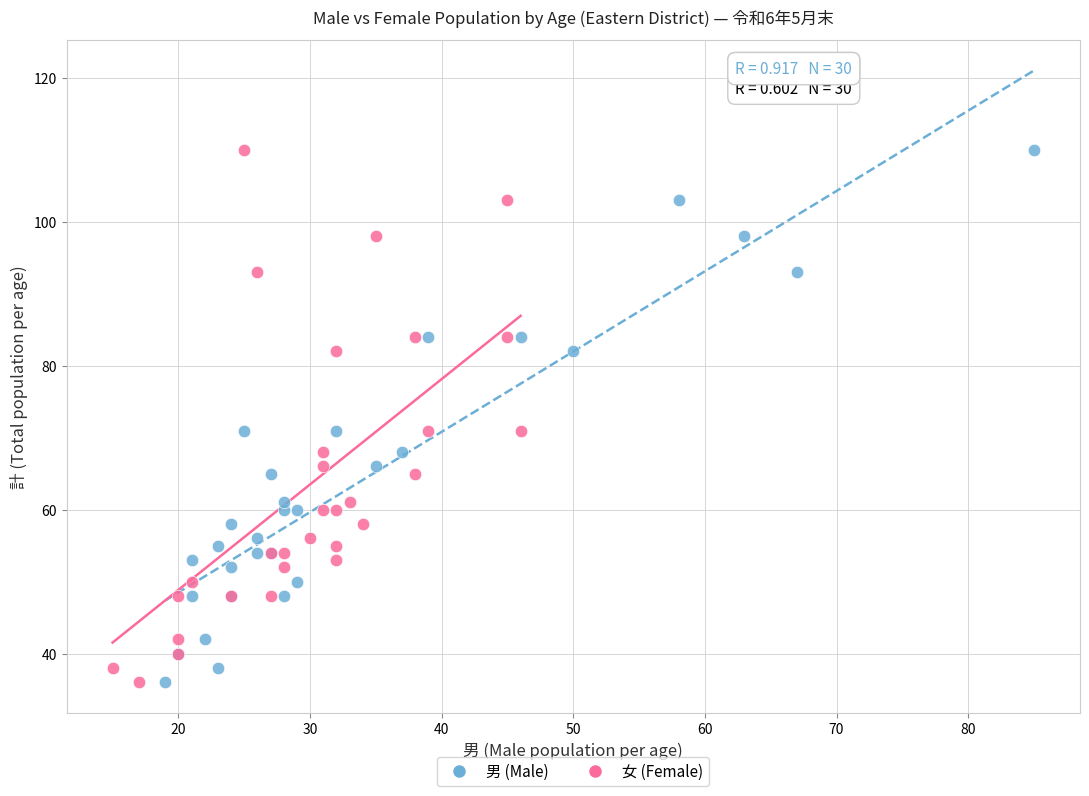

What are all the series names shown in the legend?

男 (Male), 女 (Female)